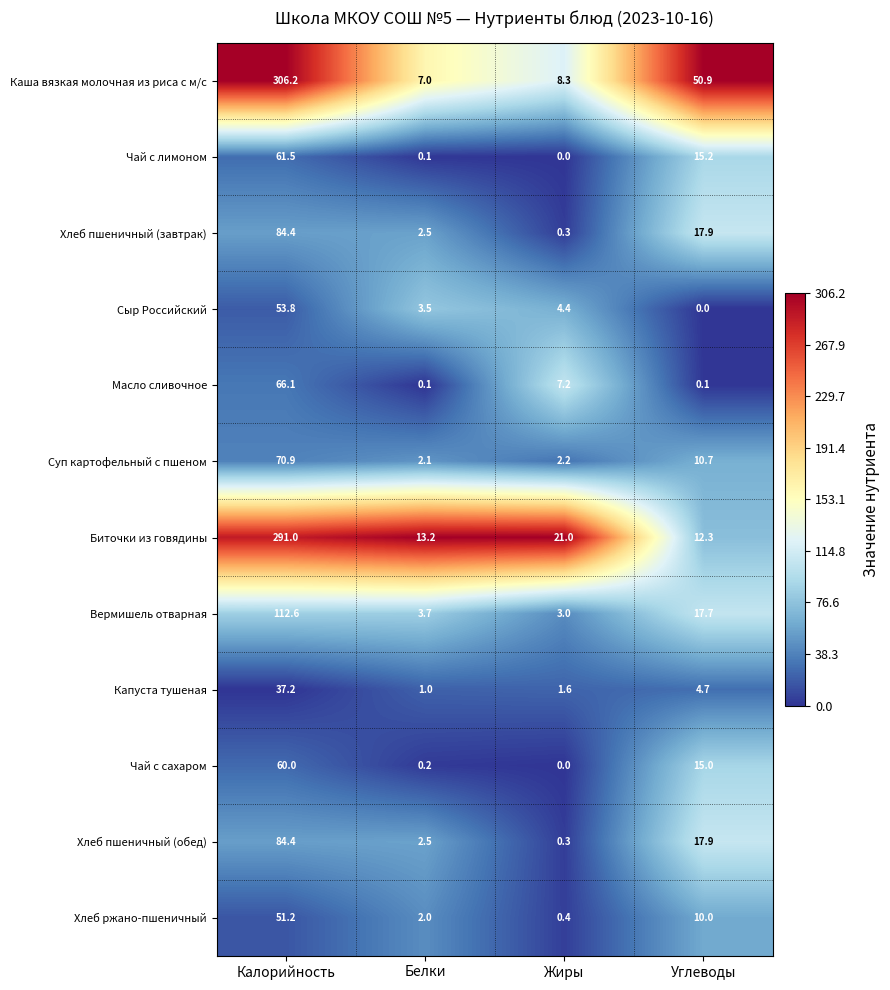

True or false: Сыр Российский has a value of 22.7 at Калорийность.

False